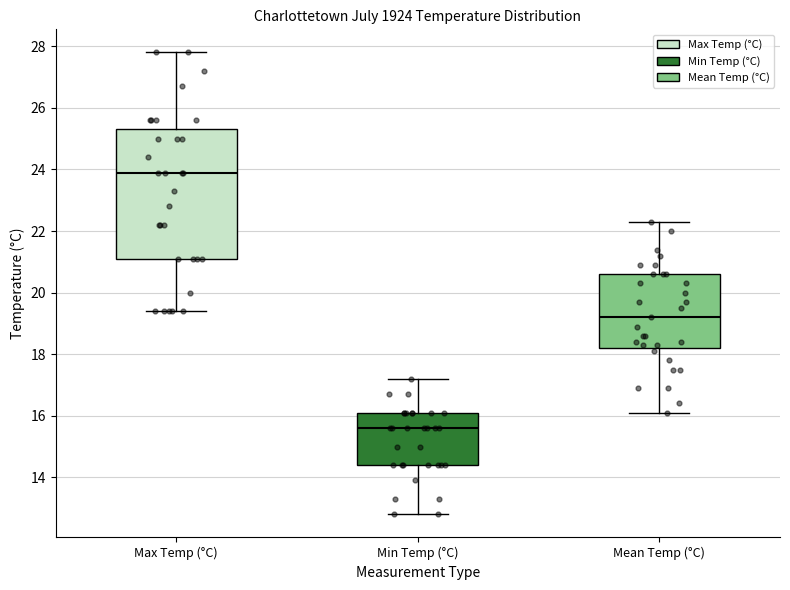

Reading left to right, transcribe this box plot: for each box, give where its median line is, the range the box spans, and where its two whiskers end, as read against the y-axis. The values are not printed on the chart, so give them approximately, as read against the axis.

Max Temp (°C): median 24.0, box 21.2 to 25.4, whiskers 19.4 to 27.8
Min Temp (°C): median 15.6, box 14.4 to 16.2, whiskers 12.8 to 17.2
Mean Temp (°C): median 19.2, box 18.2 to 20.6, whiskers 16.2 to 22.4